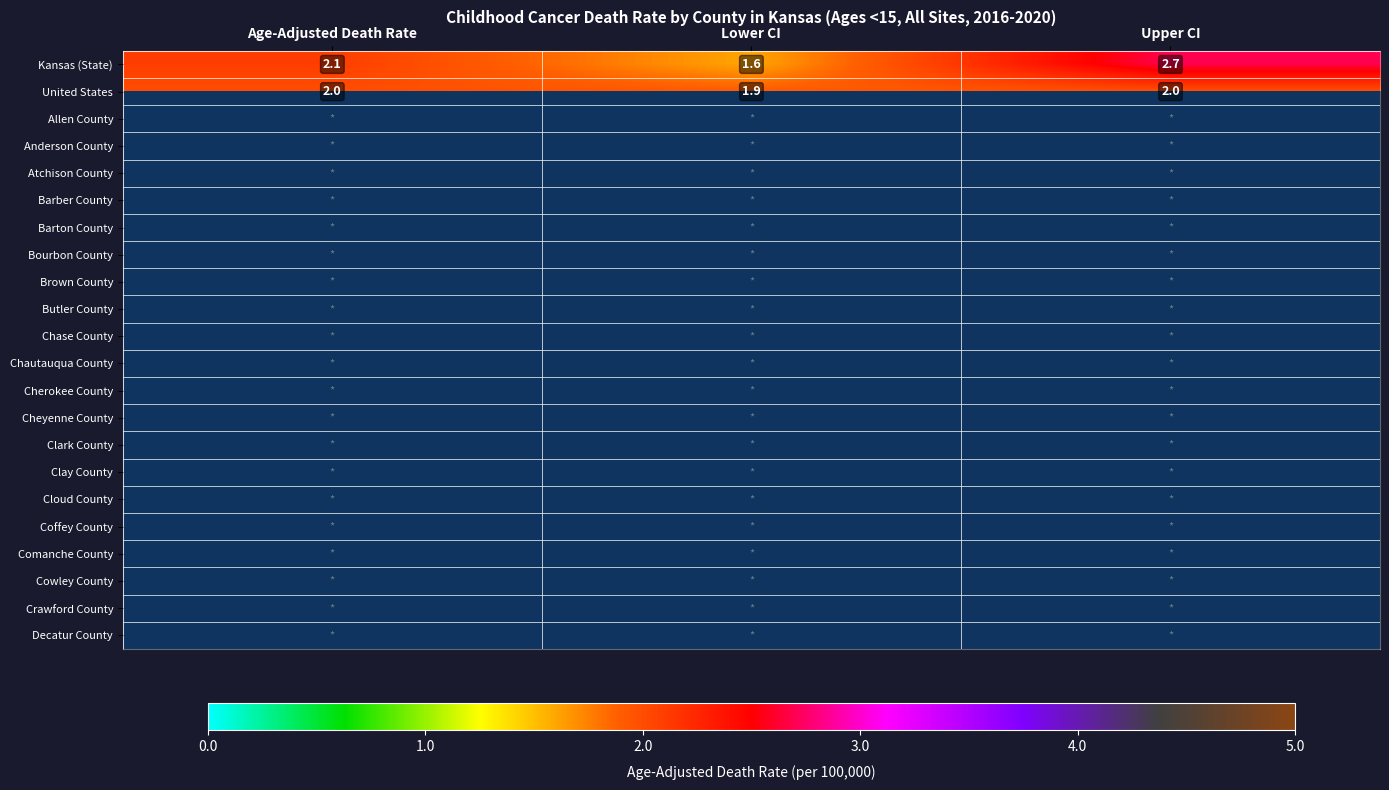

Is the value of Butler County at Upper CI greater than the value of Cloud County at Upper CI?

No